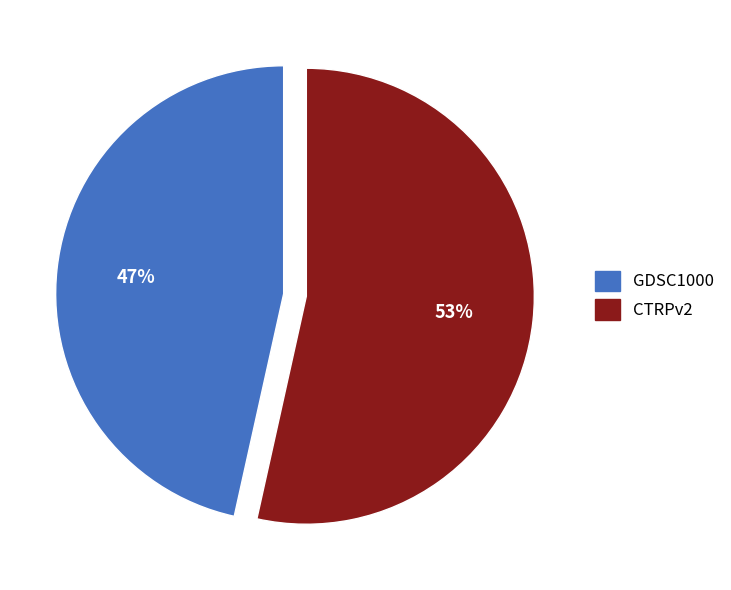

Does any single category account for the majority?

Yes